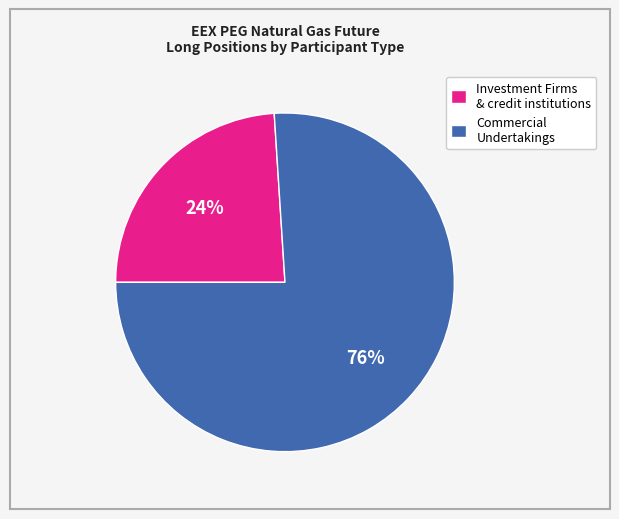

Which has a higher value, Investment Firms & credit institutions or Commercial Undertakings?

Commercial Undertakings